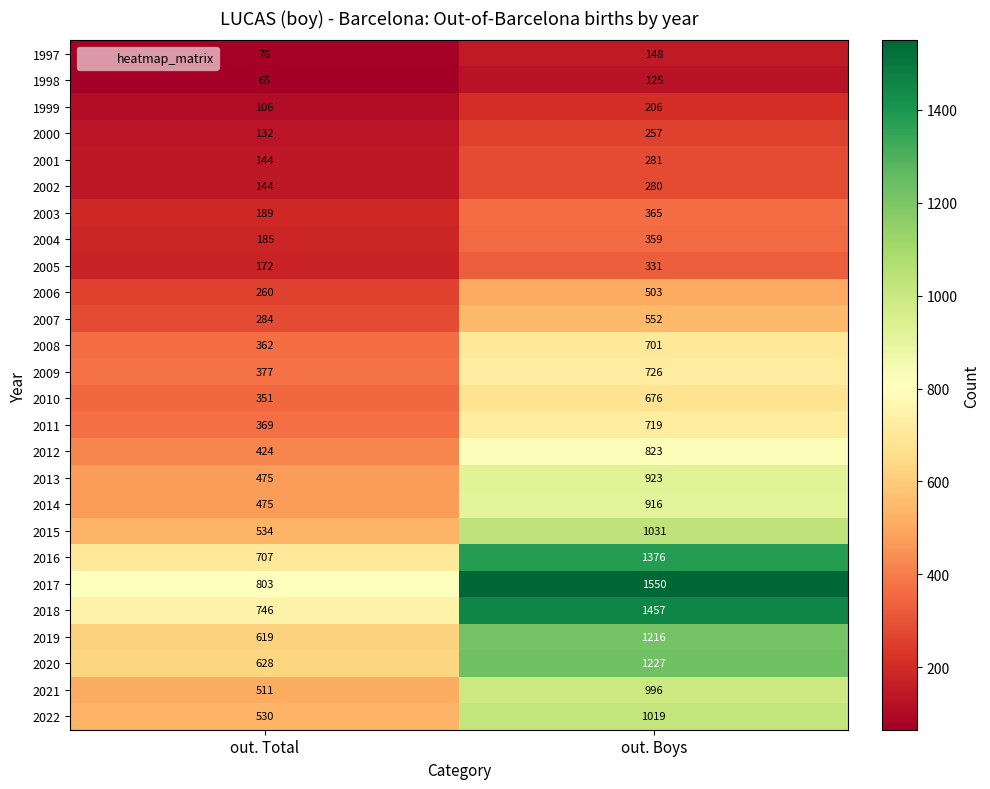

What is the average value of the 2011 series?

544